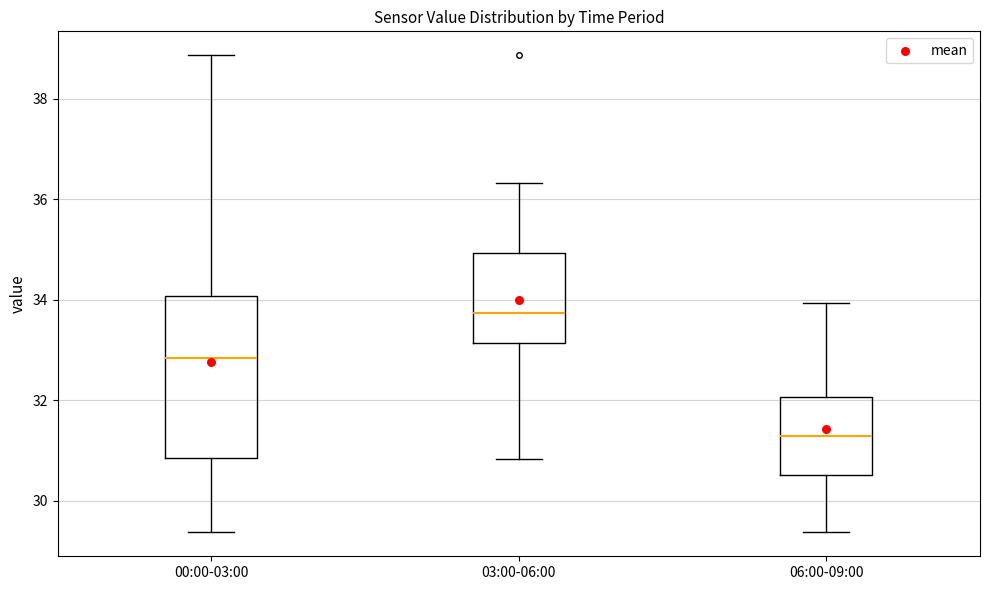

Reading left to right, read every box against the y-axis: the position of its median line, the range the box covers, and the ends of its whiskers. The values are not printed on the chart, so give them approximately, as read against the axis.

00:00-03:00: median 32.8, box 30.8 to 34.0, whiskers 29.4 to 38.8
03:00-06:00: median 33.8, box 33.2 to 35.0, whiskers 30.8 to 36.4
06:00-09:00: median 31.2, box 30.6 to 32.0, whiskers 29.4 to 34.0